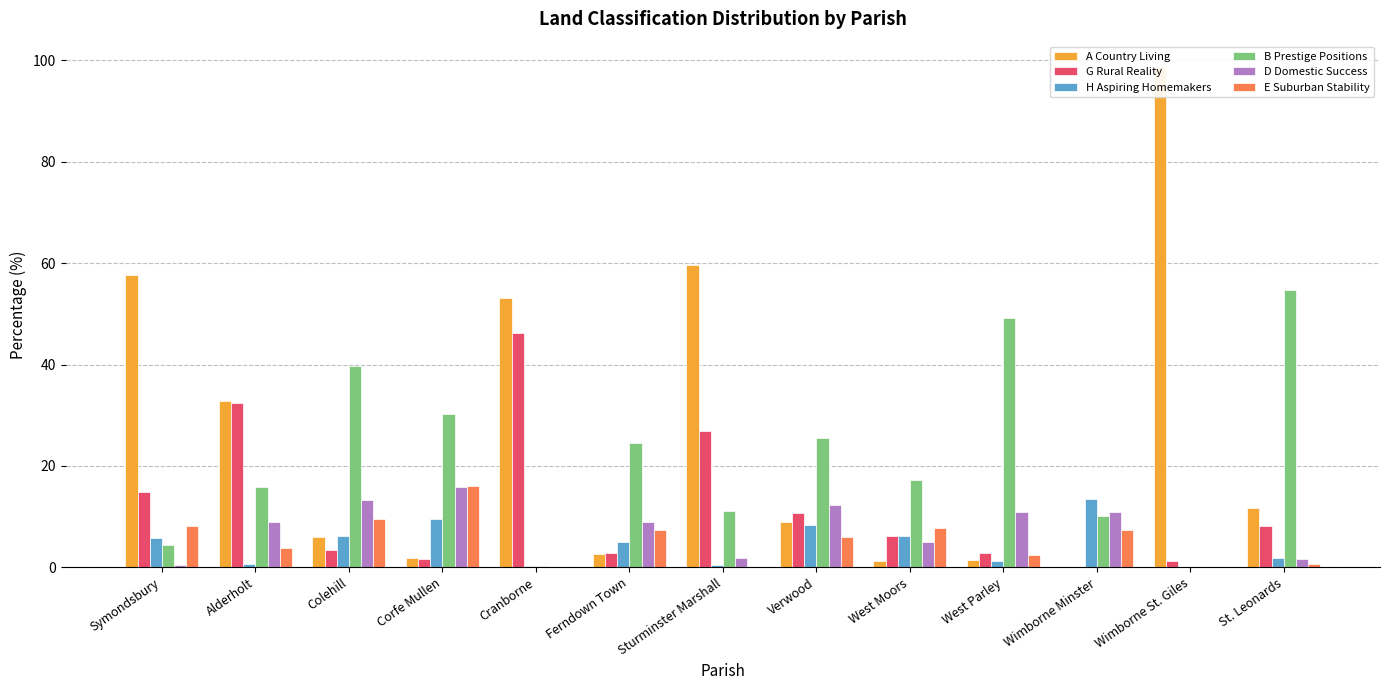

Where does the A Country Living series first go above 9?

Symondsbury